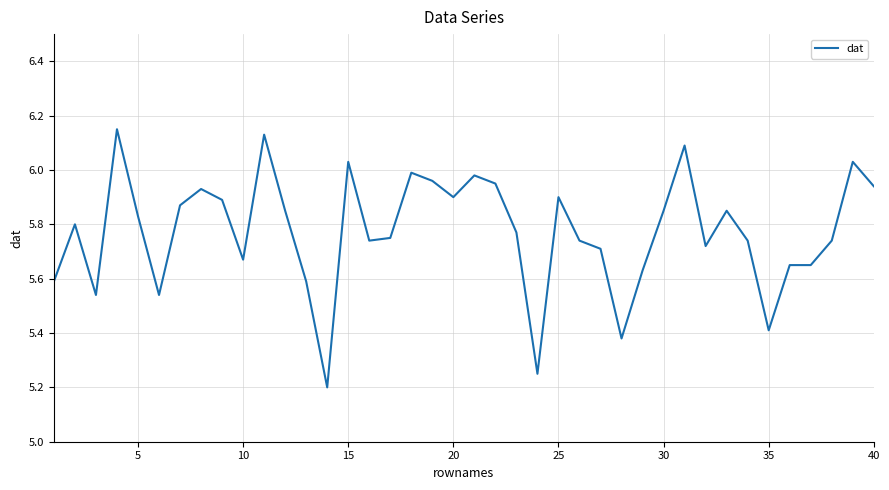

How many lines are shown in the chart?

1